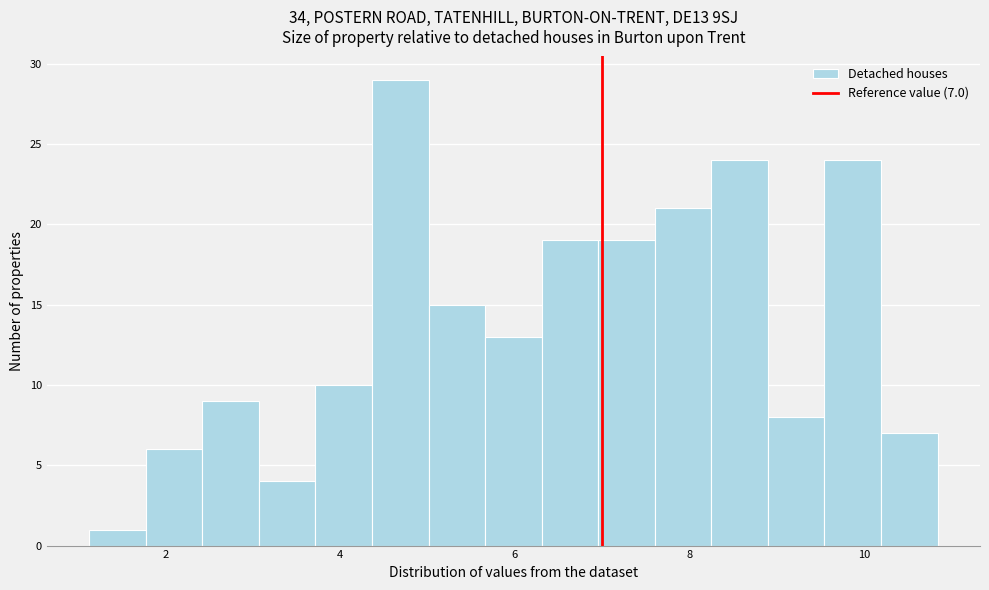

Around what value on the x-axis is the tallest bar? Give the approximate position of its centre, as read against the axis.

4.6